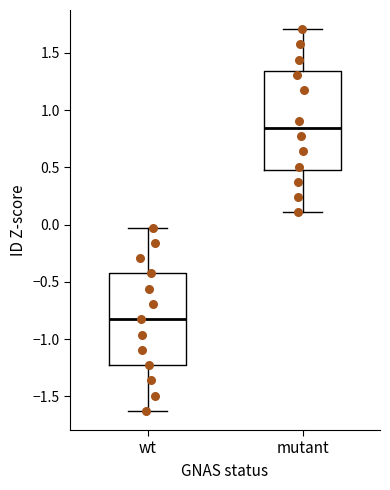

Which box is the tallest, from its lower edge to its upper edge?

mutant